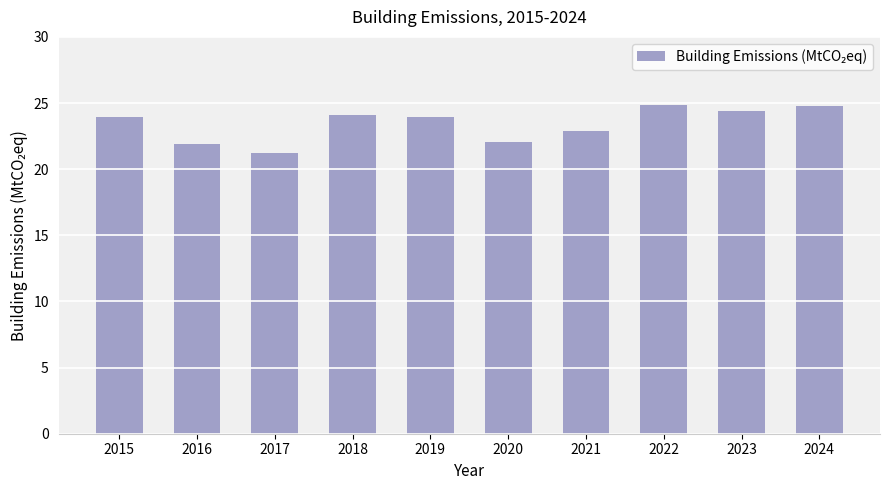

True or false: the data shows 21.2 at 2017.

True